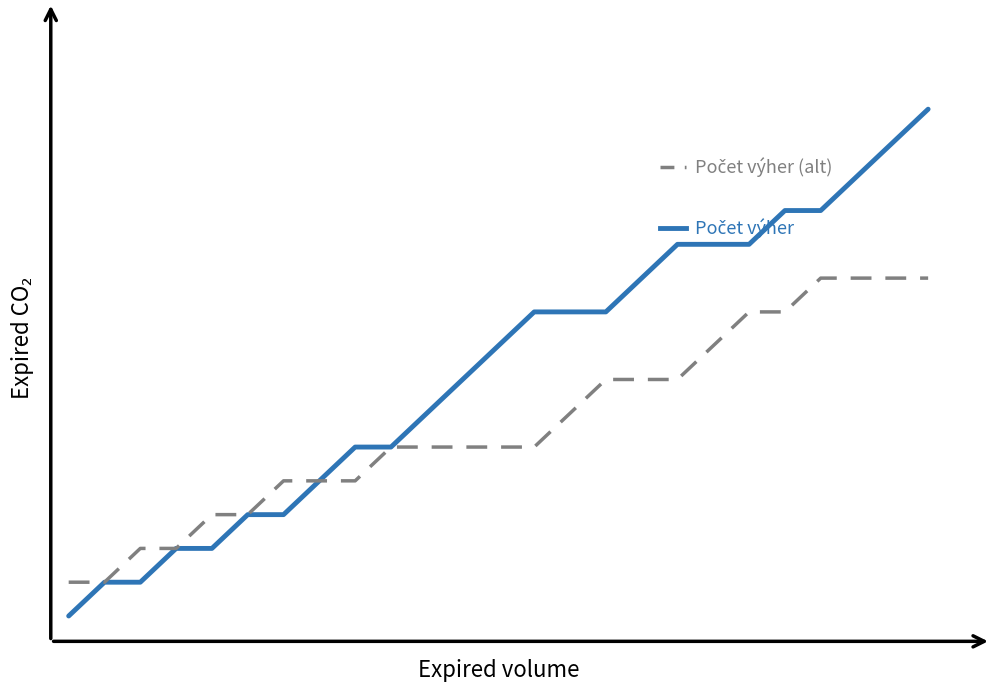

Is this an area chart (filled region under the line)?

No